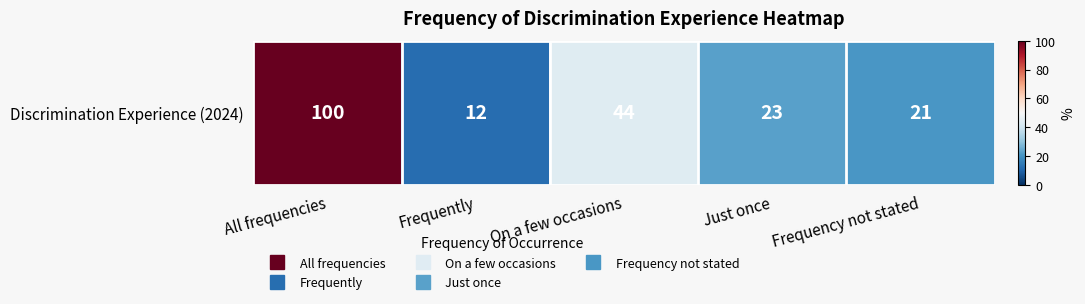

Is it true that the value at All frequencies is 100?

True